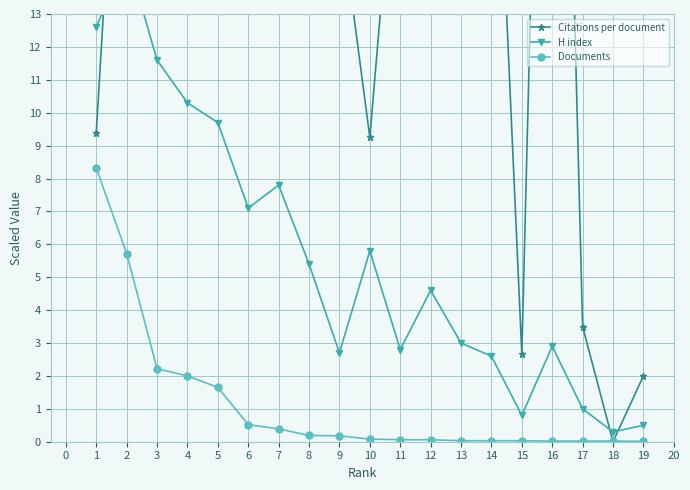

True or false: Citations per document and H index intersect in this chart.

True